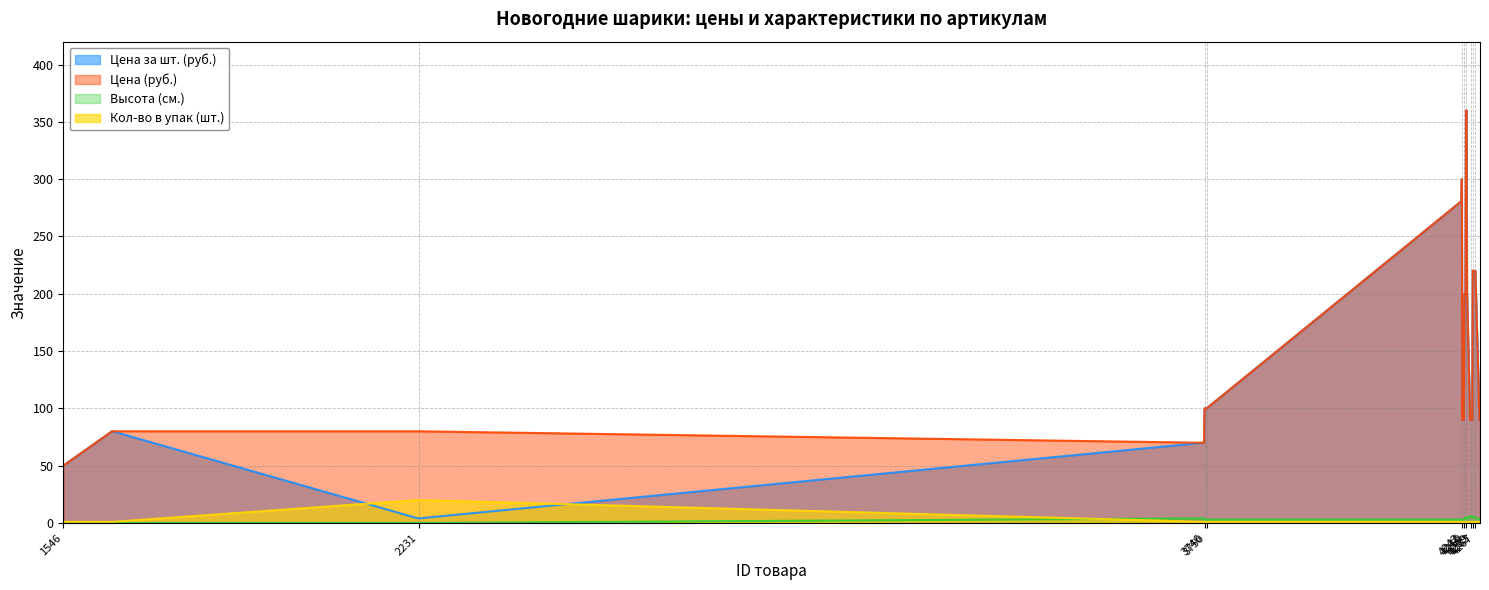

The value of Цена за шт. (руб.) at 4259 is 137. True or false?

False